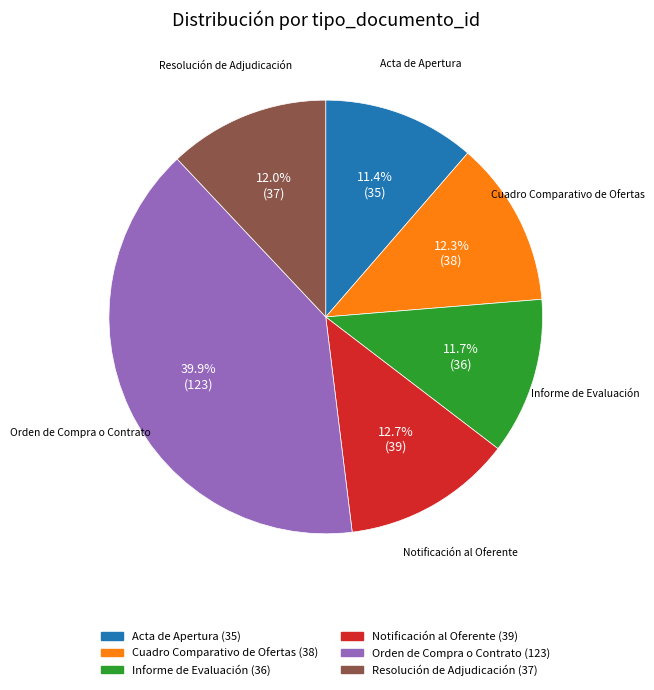

How much of the chart is everything except Acta de Apertura?

88.6%